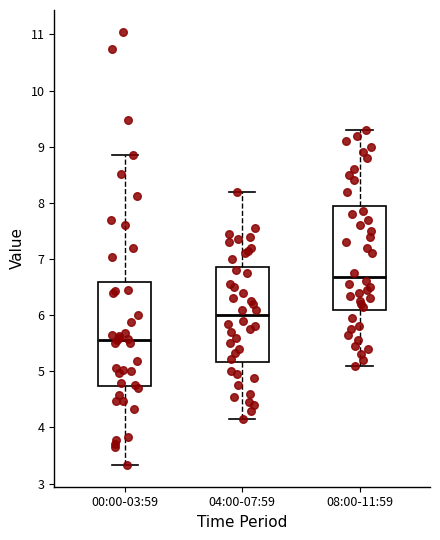

Where does the lower whisker of the box for 08:00-11:59 end on the y-axis? The values are not printed on the chart, so give them approximately, as read against the axis.

5.1